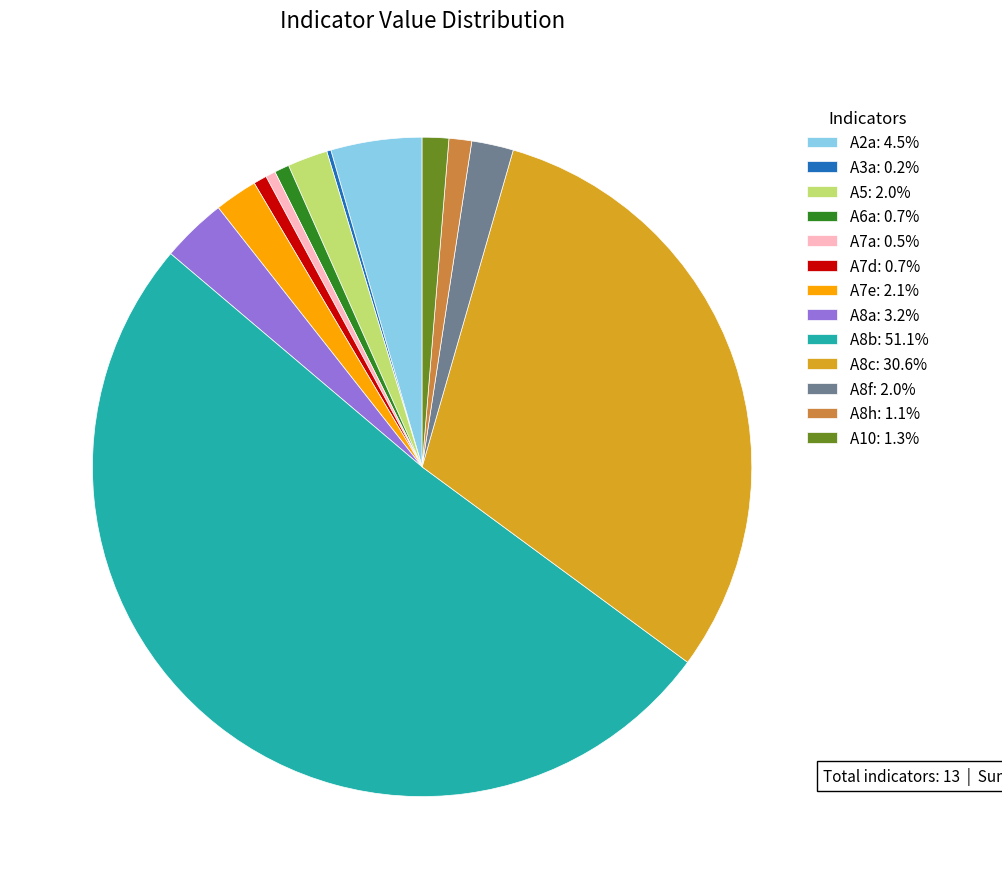

Is the sum of A6a: 0.7% and A7e: 2.1% greater than half?

No